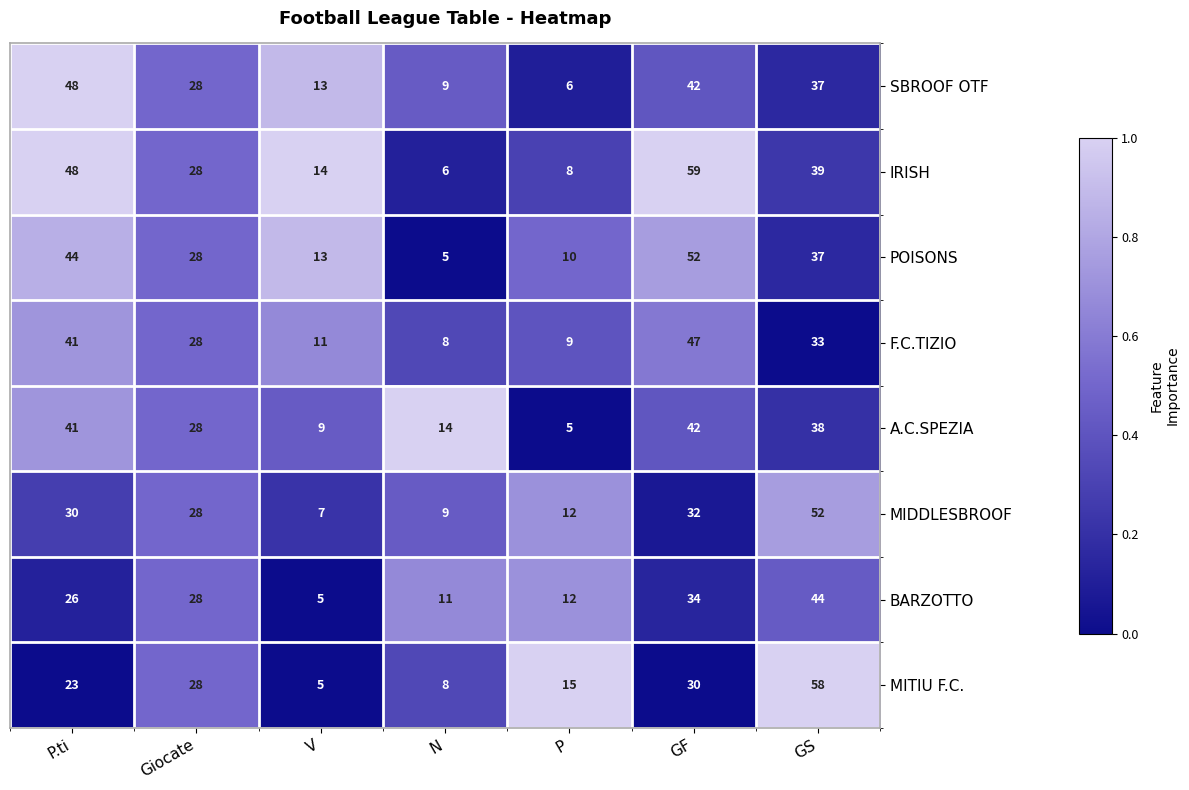

Which series changed the most between Giocate and GF?

IRISH